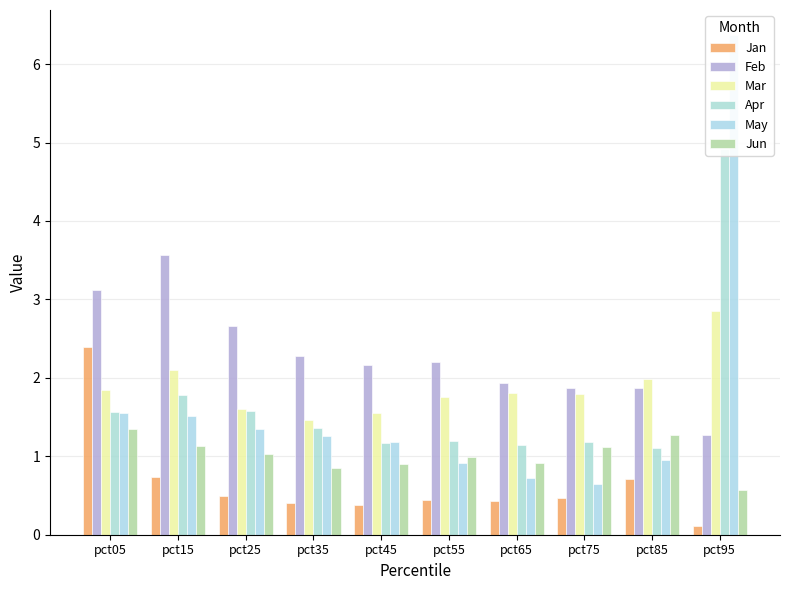

What is the value of the Apr bar at the 6th from the left?

1.2